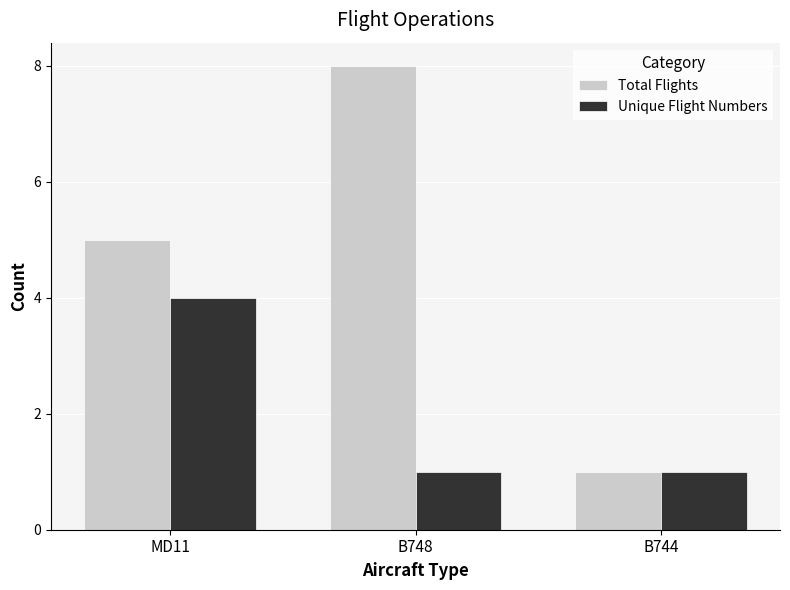

How many data points does each series have?

3